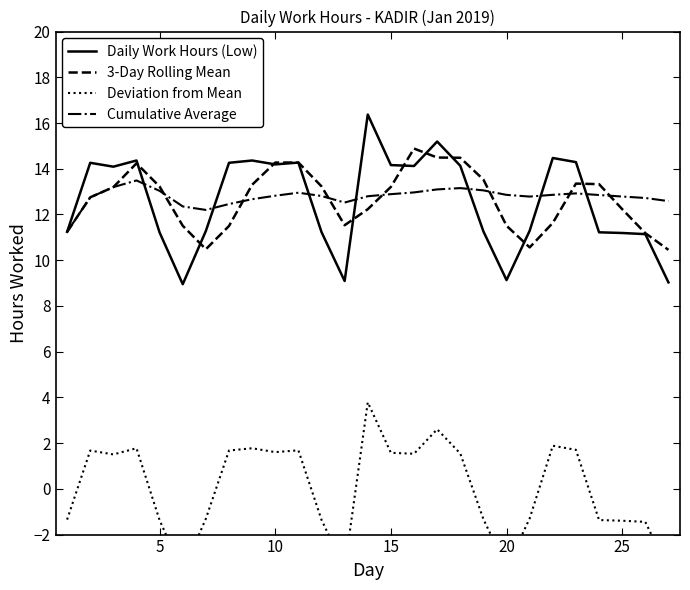

What are all the series names shown in the legend?

Daily Work Hours (Low), 3-Day Rolling Mean, Deviation from Mean, Cumulative Average